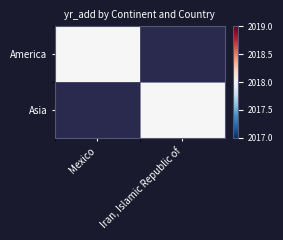

At which category does the chart reach its minimum across all series?

Iran, Islamic Republic of